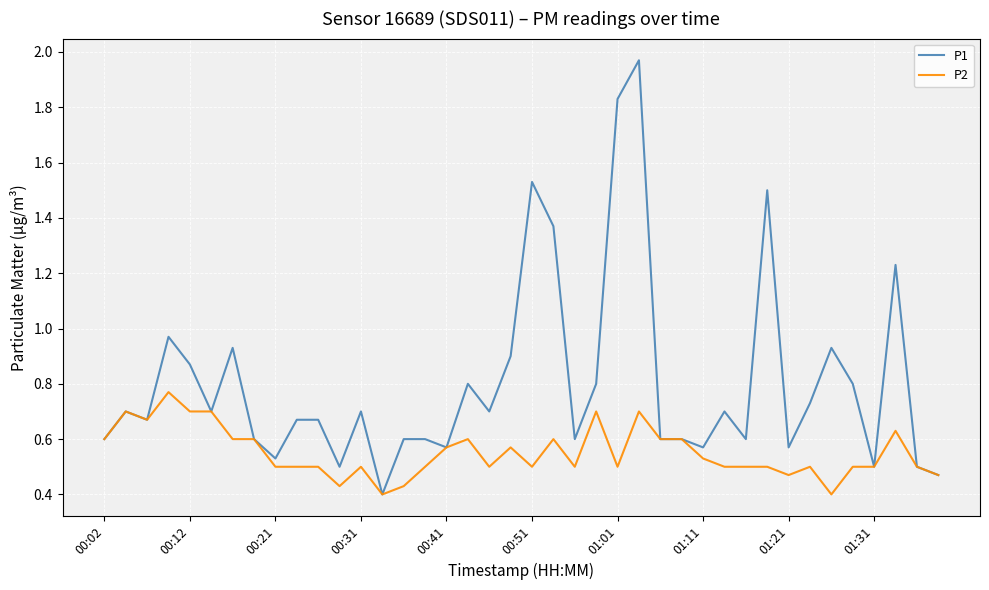

Rank the series by their maximum value, from highest to lowest.

P1, P2